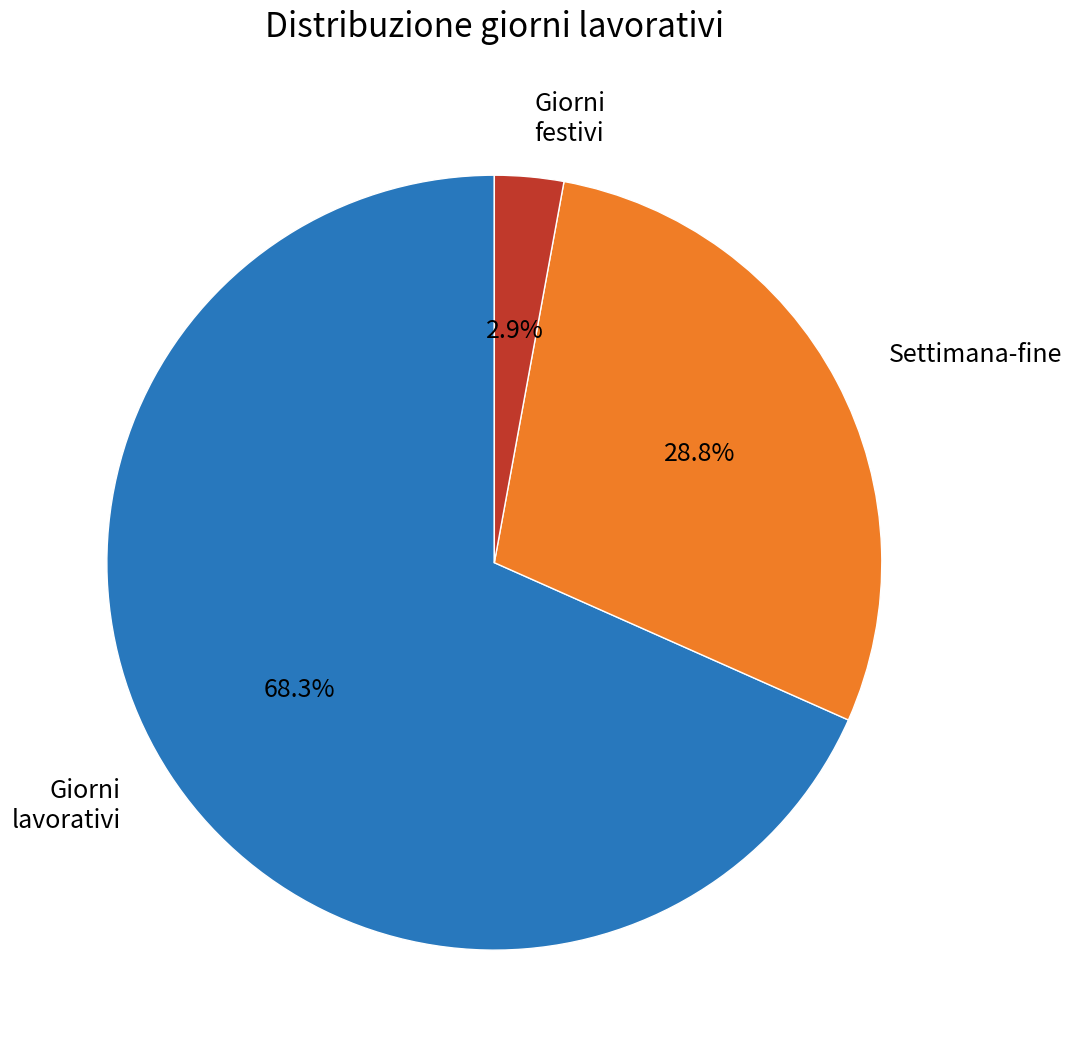

Is there a majority slice in this chart?

Yes